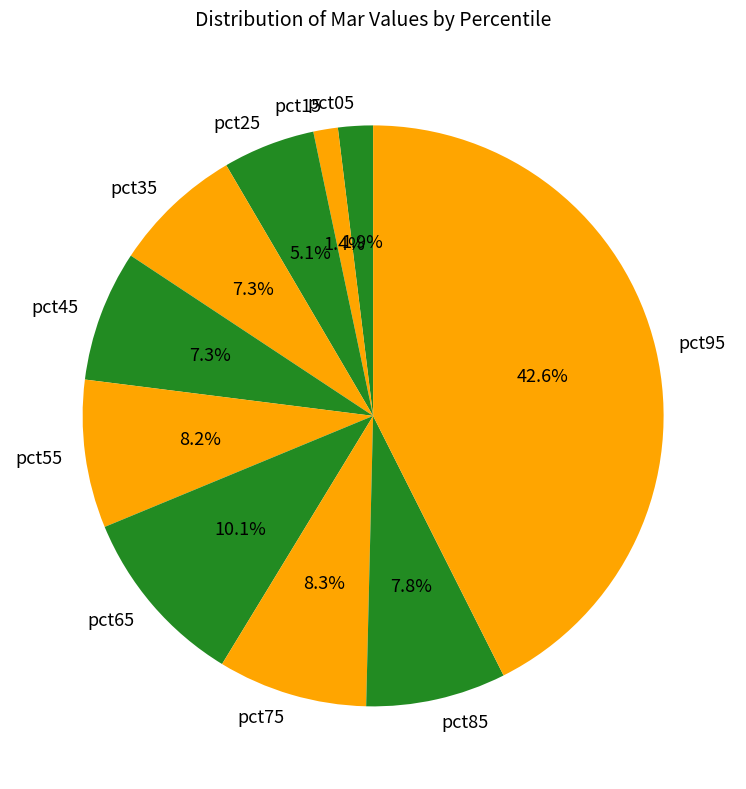

Combined, do pct55 and pct75 account for over 50%?

No